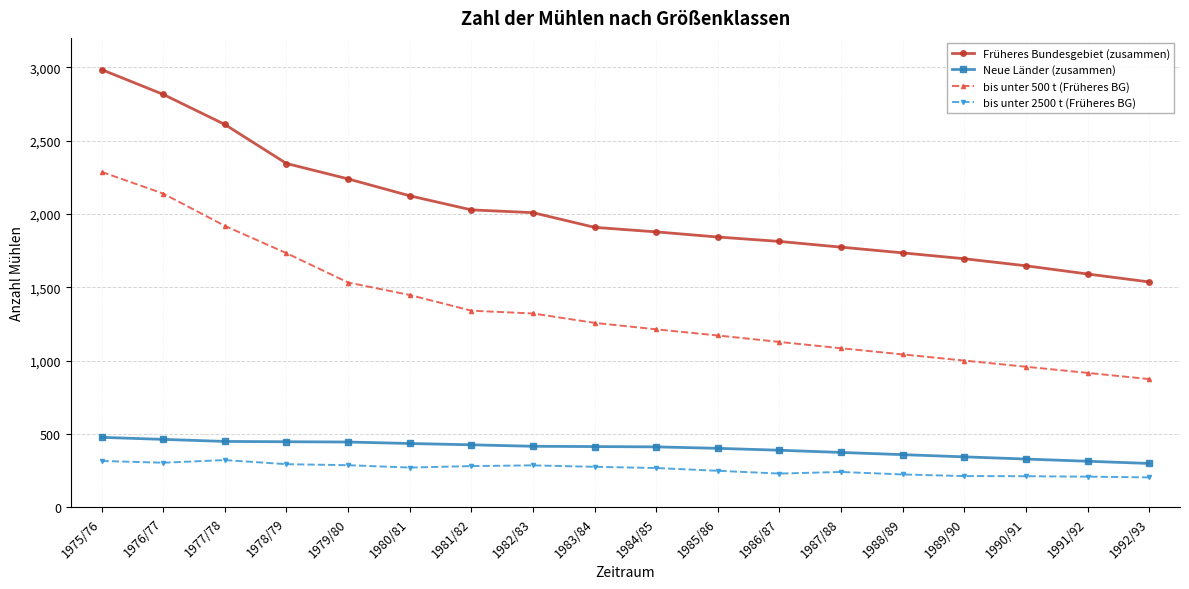

True or false: Früheres Bundesgebiet (zusammen) and Neue Länder (zusammen) cross at least once.

False